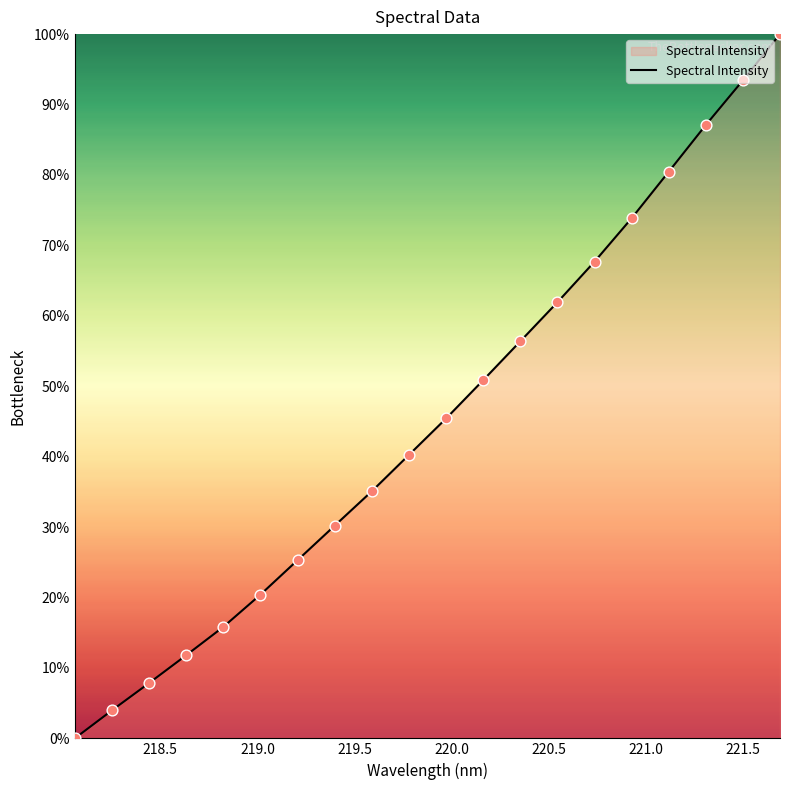

What is the maximum value shown in the chart?

100.0